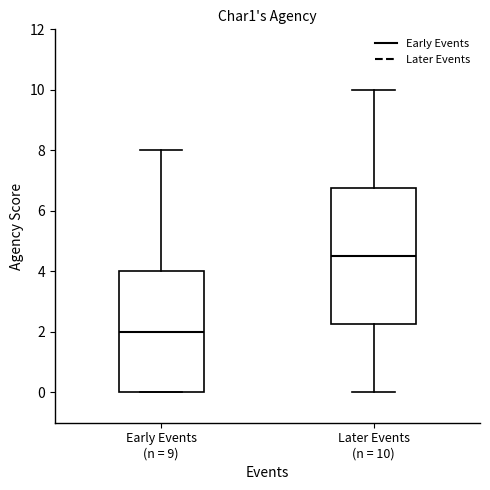

Reading left to right, transcribe this box plot: for each box, give where its median line is, the range the box spans, and where its two whiskers end, as read against the y-axis. The values are not printed on the chart, so give them approximately, as read against the axis.

Early Events (n = 9): median 2.0, box 0.0 to 4.0, whiskers 0.0 to 8.0
Later Events (n = 10): median 4.6, box 2.2 to 6.8, whiskers 0.0 to 10.0